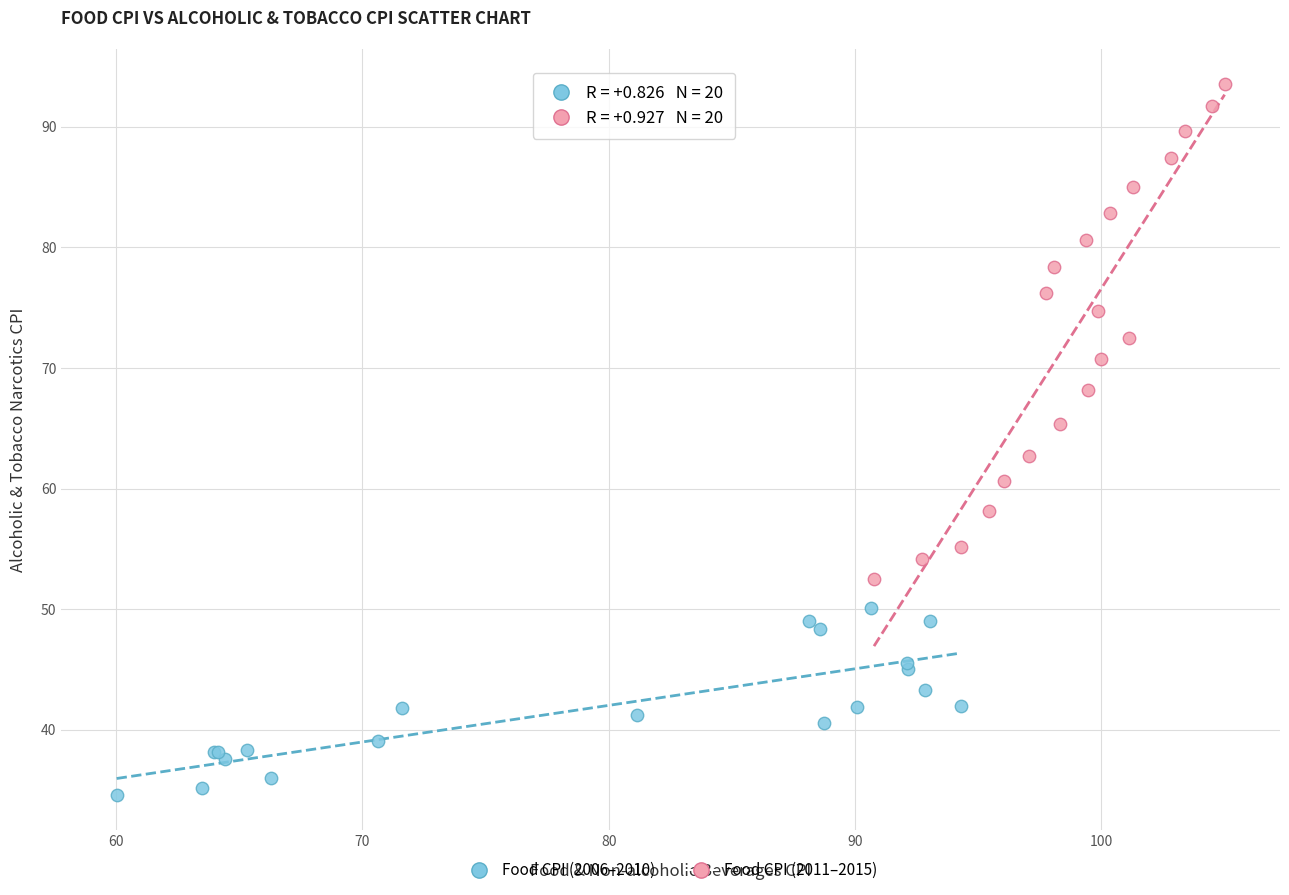

Which series has the largest Y range (max minus min)?

Food CPI (2011–2015)